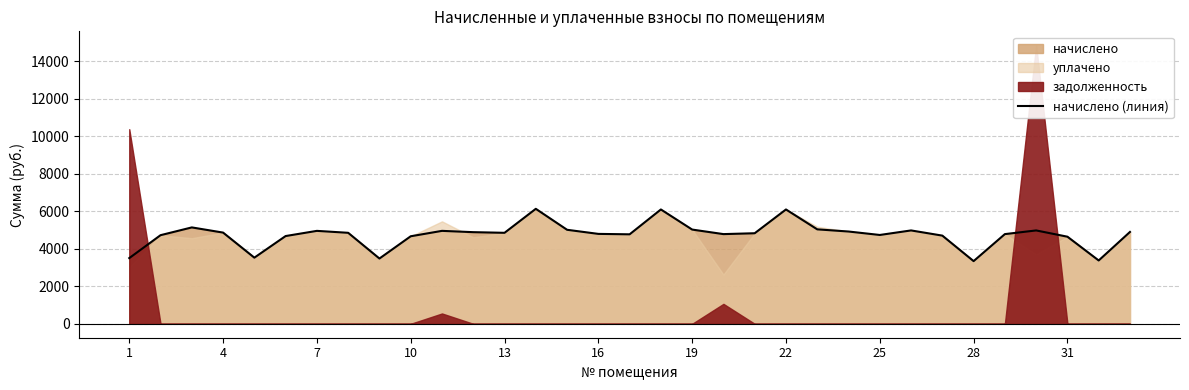

What is the lowest value of the начислено (линия) series?

3340.8